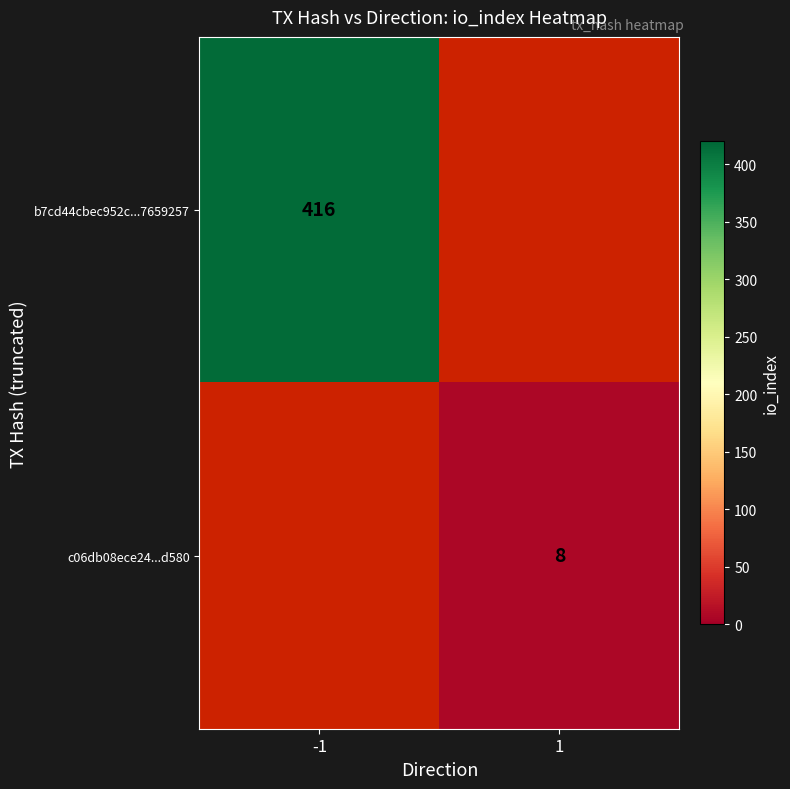

The value of b7cd44cbec952c...7659257 at -1 is 239. True or false?

False